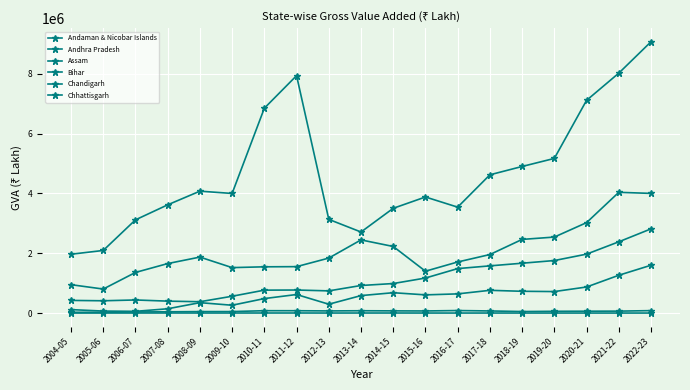

Between 2007-08 and 2011-12, which series saw the biggest shift?

Andhra Pradesh